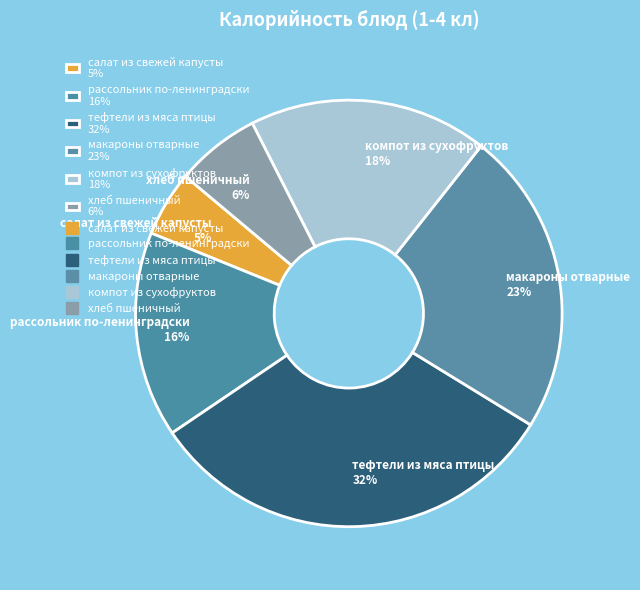

What percentage is the макароны отварные slice, to the nearest percent?

23%